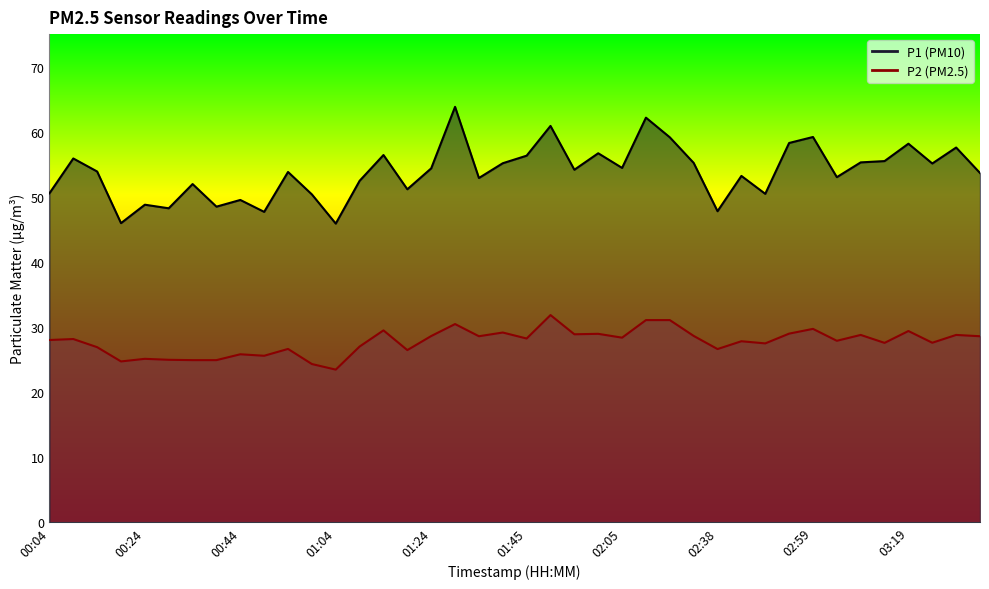

What is the total value across all series at 01:55?

83.1